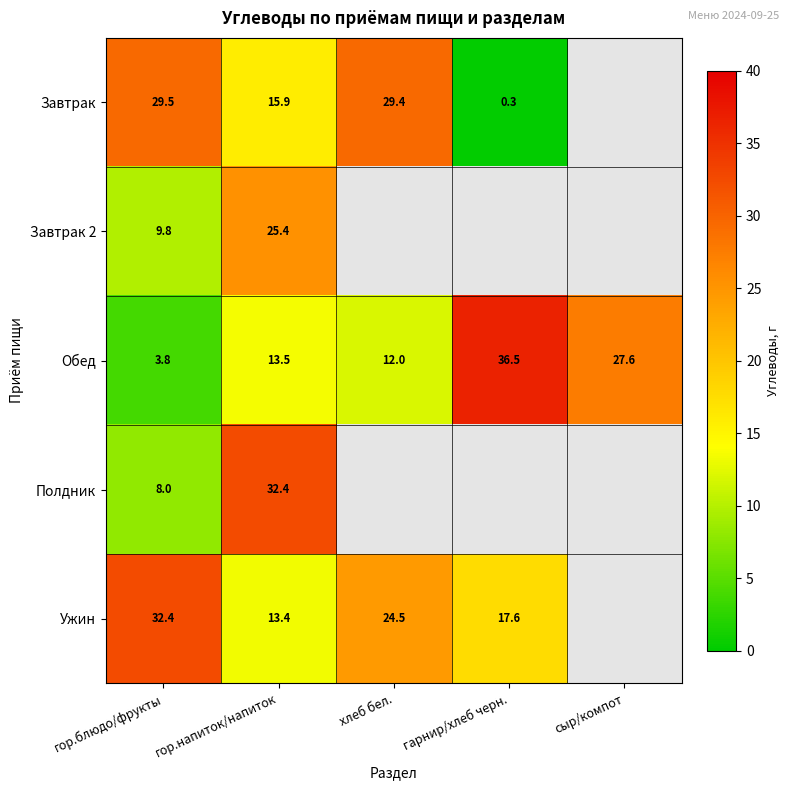

What is the maximum value shown in the chart?

36.5